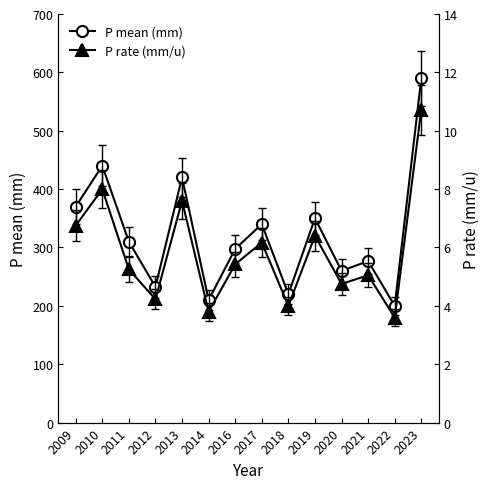

Reading left to right, list all the values displayed in this chart.

P mean (mm): 2009=370.0	2010=440.0	2011=310.0	2012=232.5	2013=420.0	2014=210.0	2016=297.5	2017=340.0	2018=220.0	2019=350.0	2020=260.0	2021=276.7	2022=200.0	2023=590.0
P rate (mm/u): 2009=6.8	2010=8.0	2011=5.2	2012=4.2	2013=7.6	2014=3.8	2016=5.4	2017=6.2	2018=4.0	2019=6.4	2020=4.8	2021=5.0	2022=3.6	2023=10.7